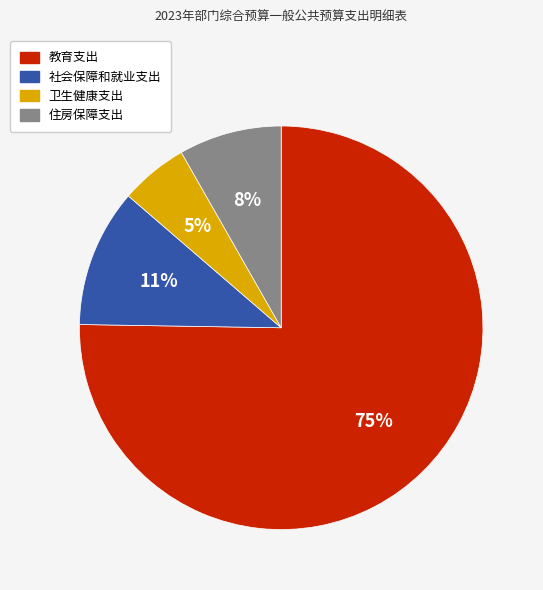

Between 社会保障和就业支出 and 卫生健康支出, which is larger?

社会保障和就业支出